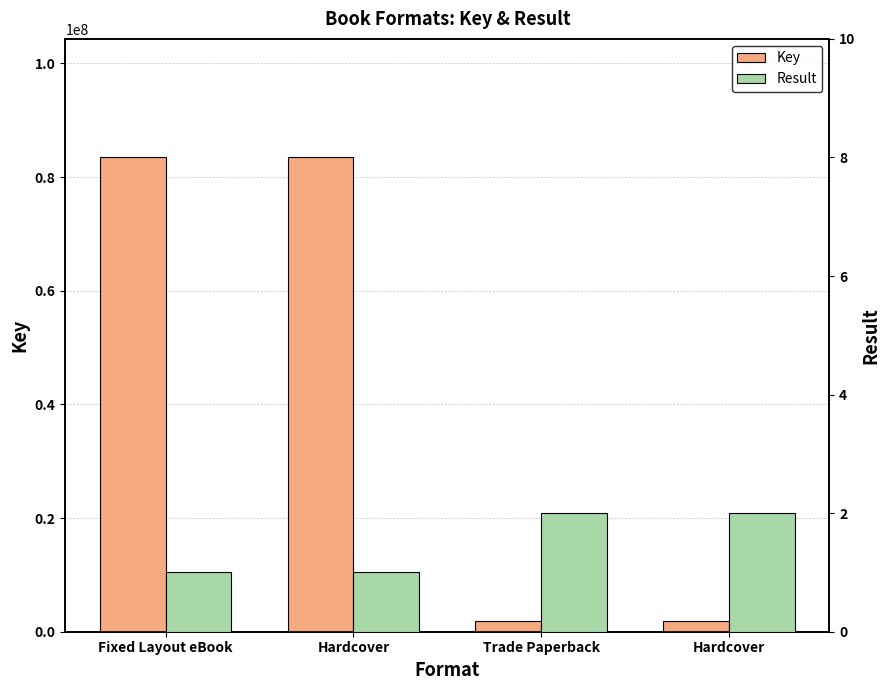

At which category is the sum across all series the highest?

Fixed Layout eBook